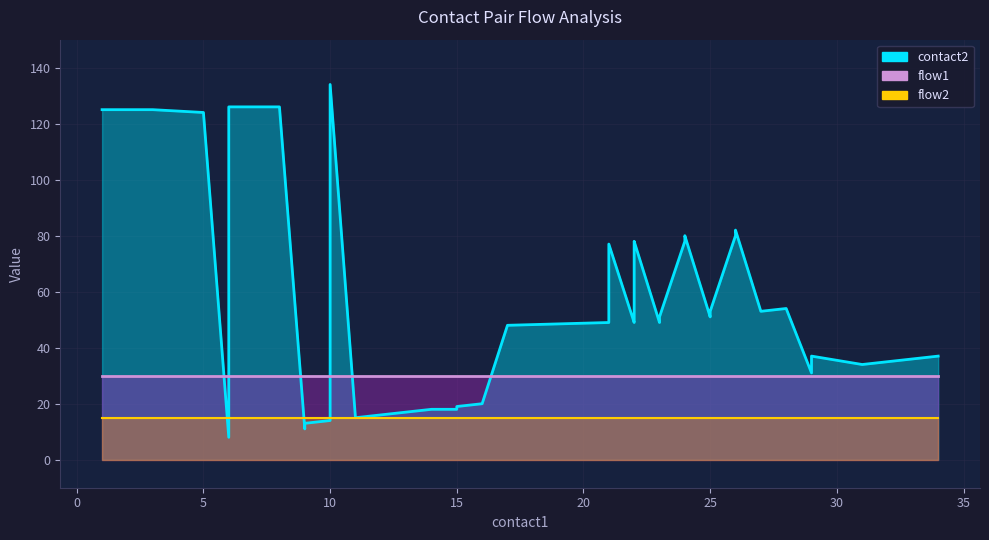

Does the chart display data point markers on the line(s)?

No